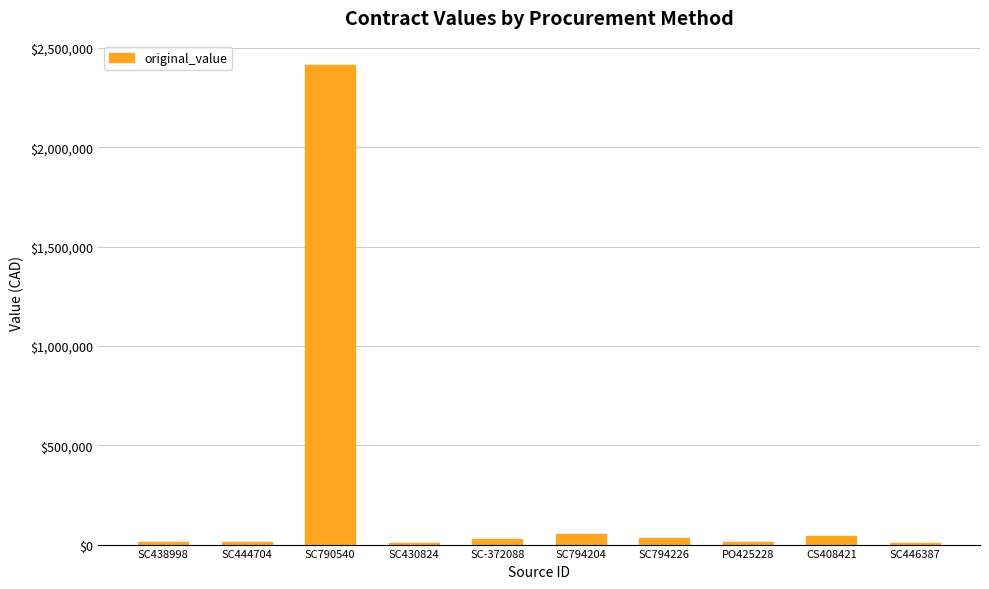

At which label does the data first exceed 26200?

SC790540